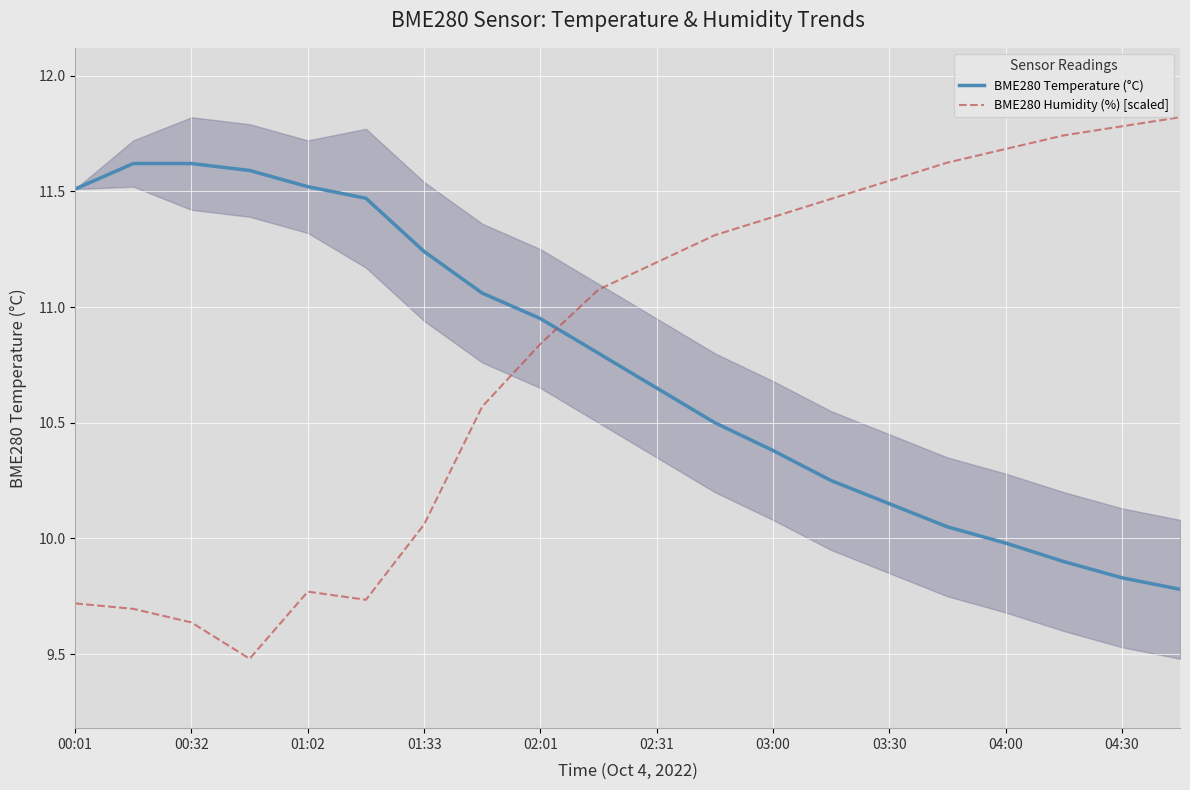

What are all the series names shown in the legend?

BME280 Temperature (°C), BME280 Humidity (%) [scaled]